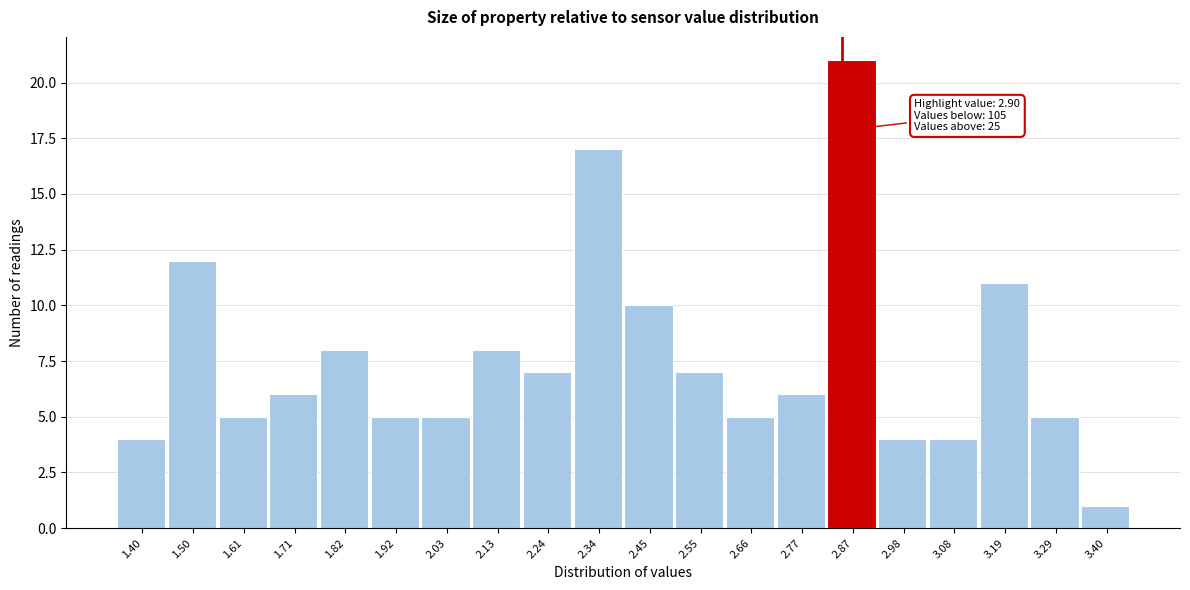

Reading right to left, transcribe all the data shown in this chart.

1	5	11	4	4	21	6	5	7	10	17	7	8	5	5	8	6	5	12	4